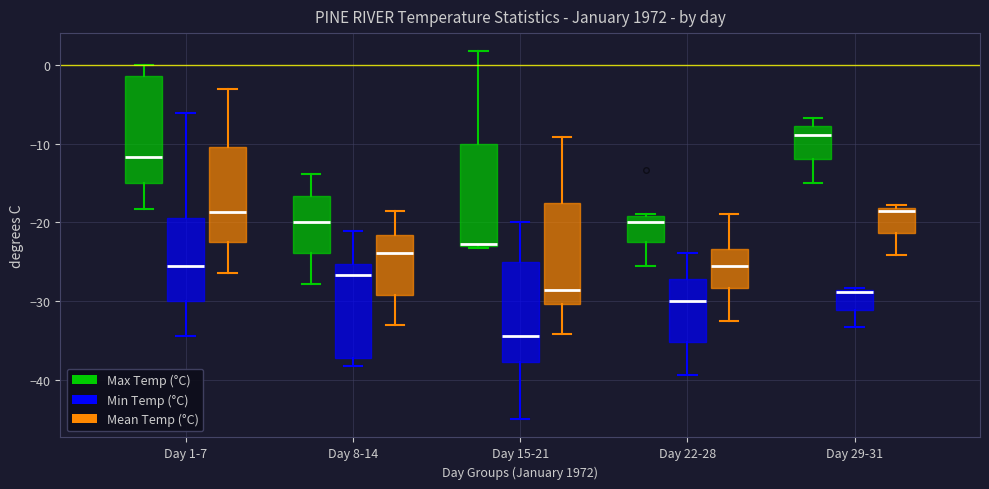

Where does the lower whisker of the box for Day 1-7 (Mean Temp (°C)) end on the y-axis? The values are not printed on the chart, so give them approximately, as read against the axis.

-26